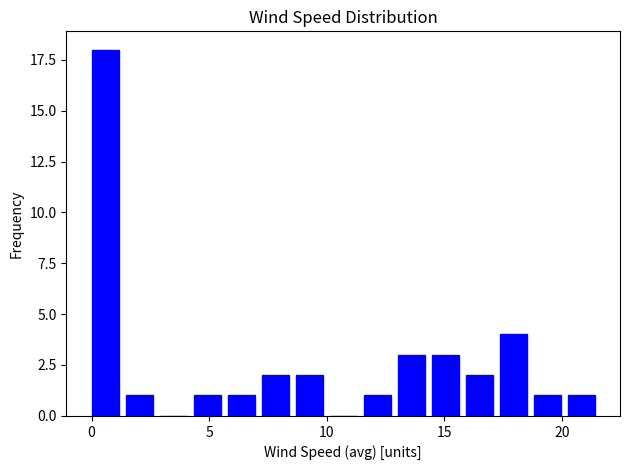

Around what value on the x-axis is the tallest bar? Give the approximate position of its centre, as read against the axis.

0.5